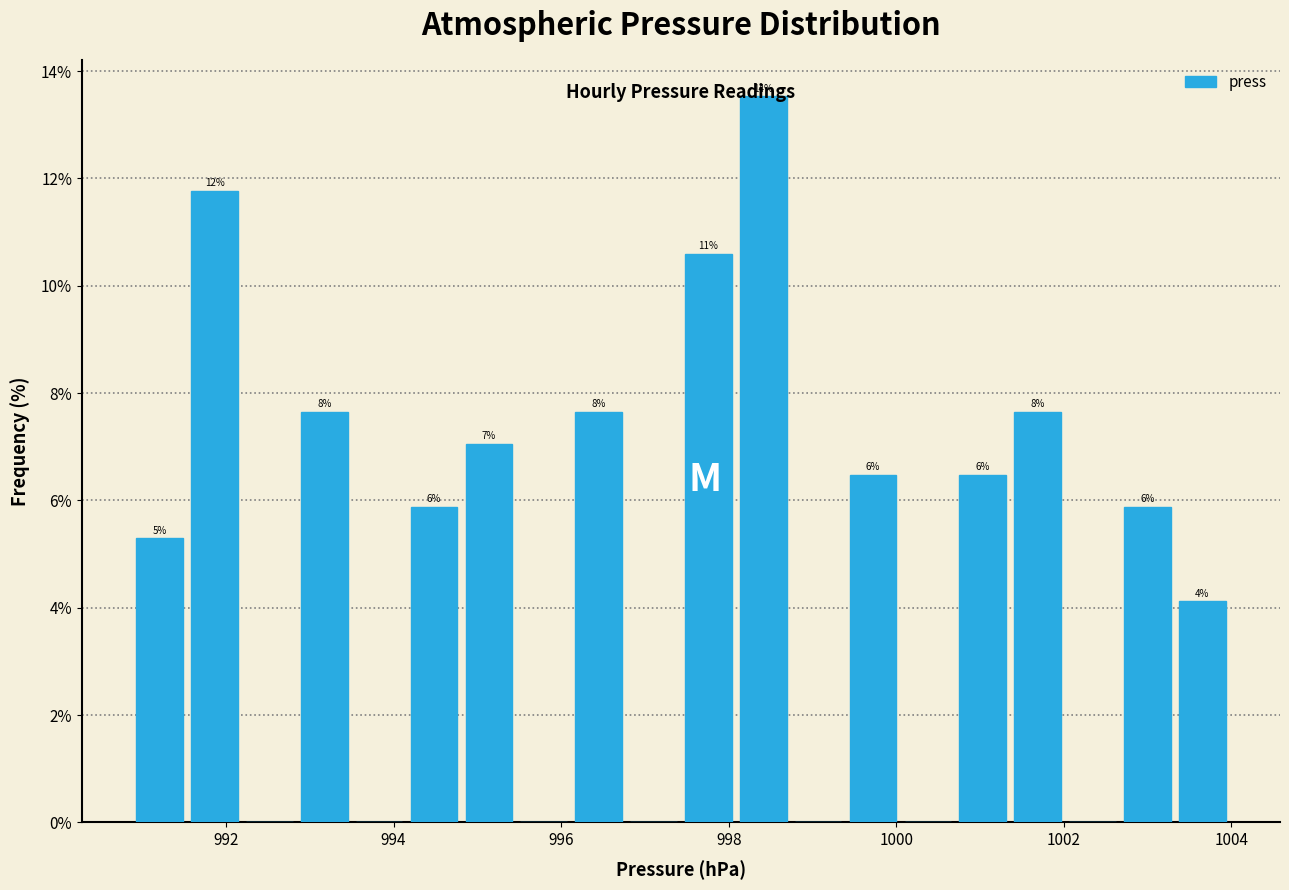

Around what value on the x-axis is the tallest bar? Give the approximate position of its centre, as read against the axis.

998.4